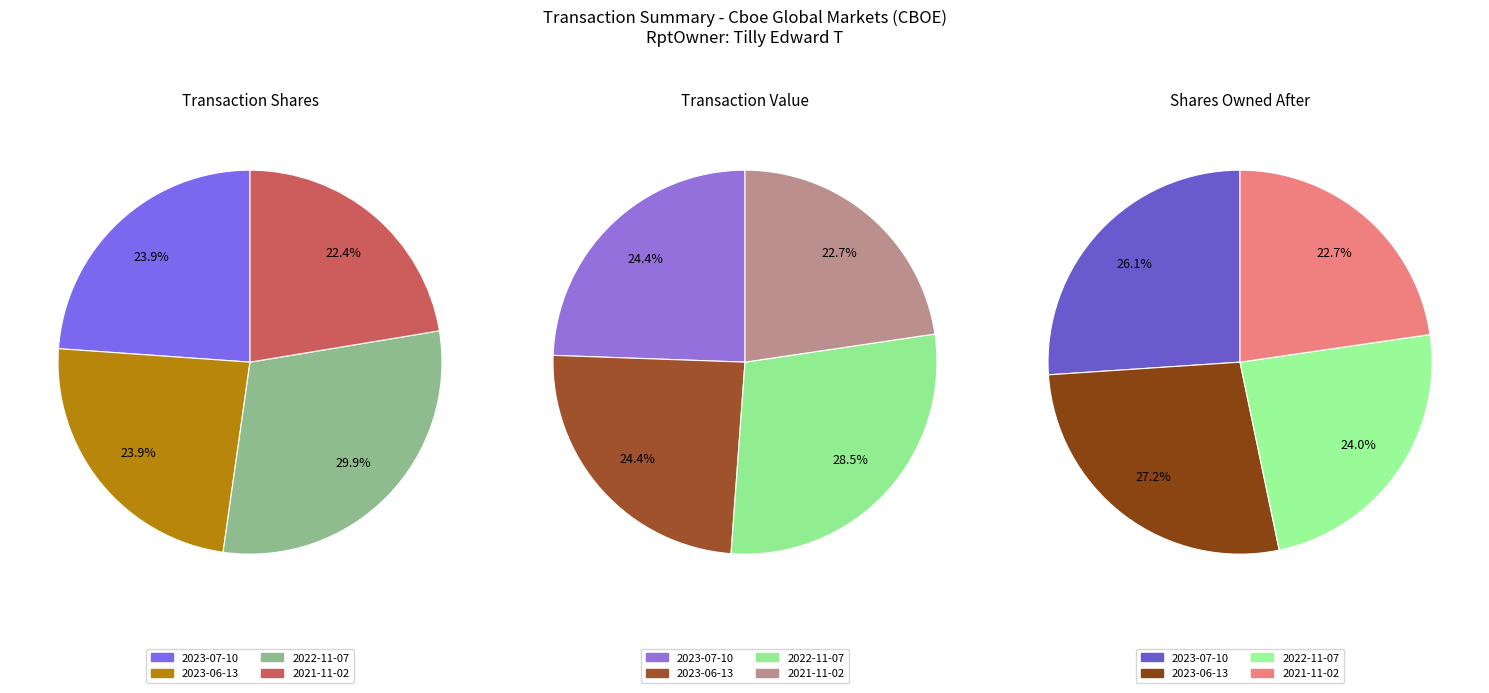

To the nearest percent, what is the difference between the largest and smallest slice percentages?

7%